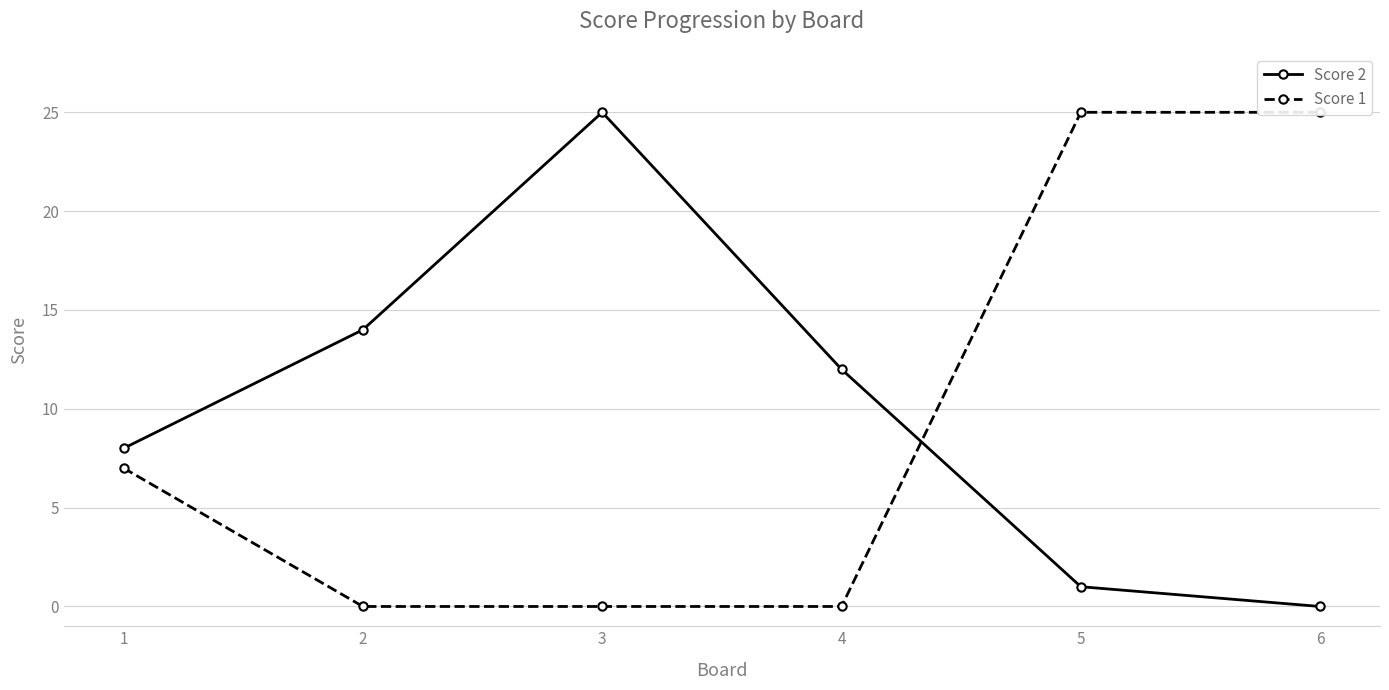

Which series has the widest spread of values?

Score 2